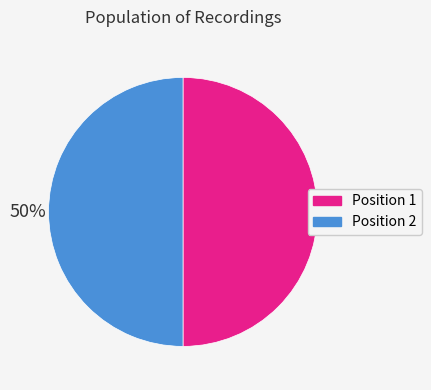

Approximately how many times larger is the value at Position 2 compared to Position 1?

1.0